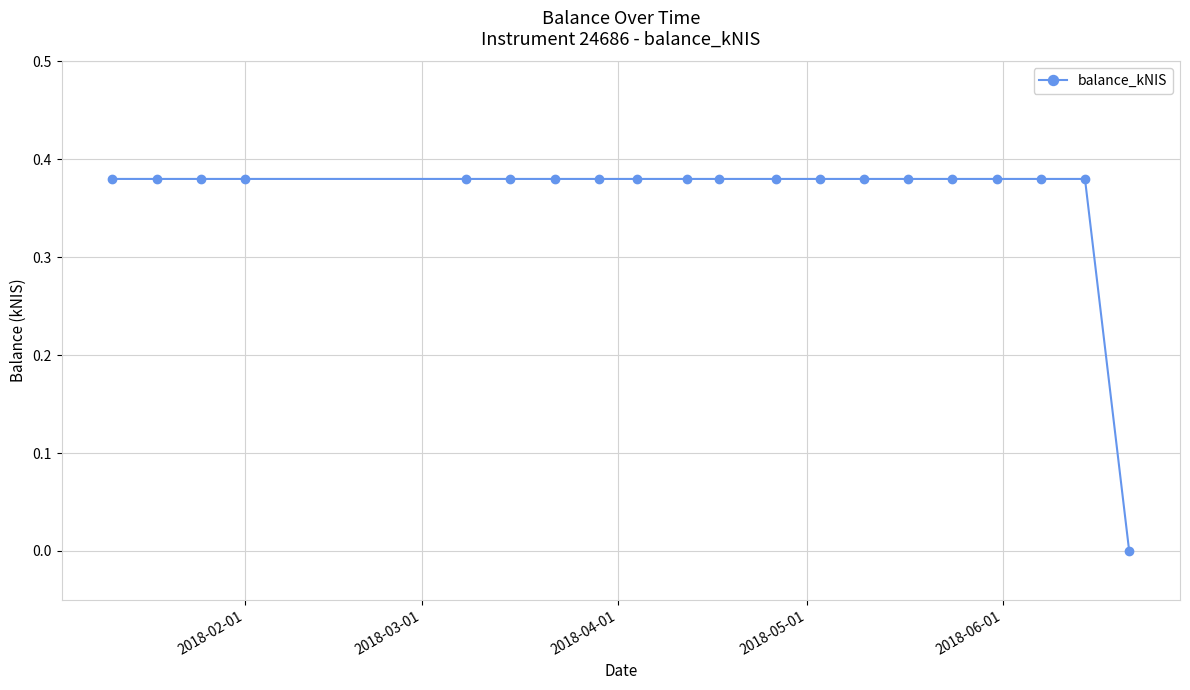

What is the sum of all values?

7.2